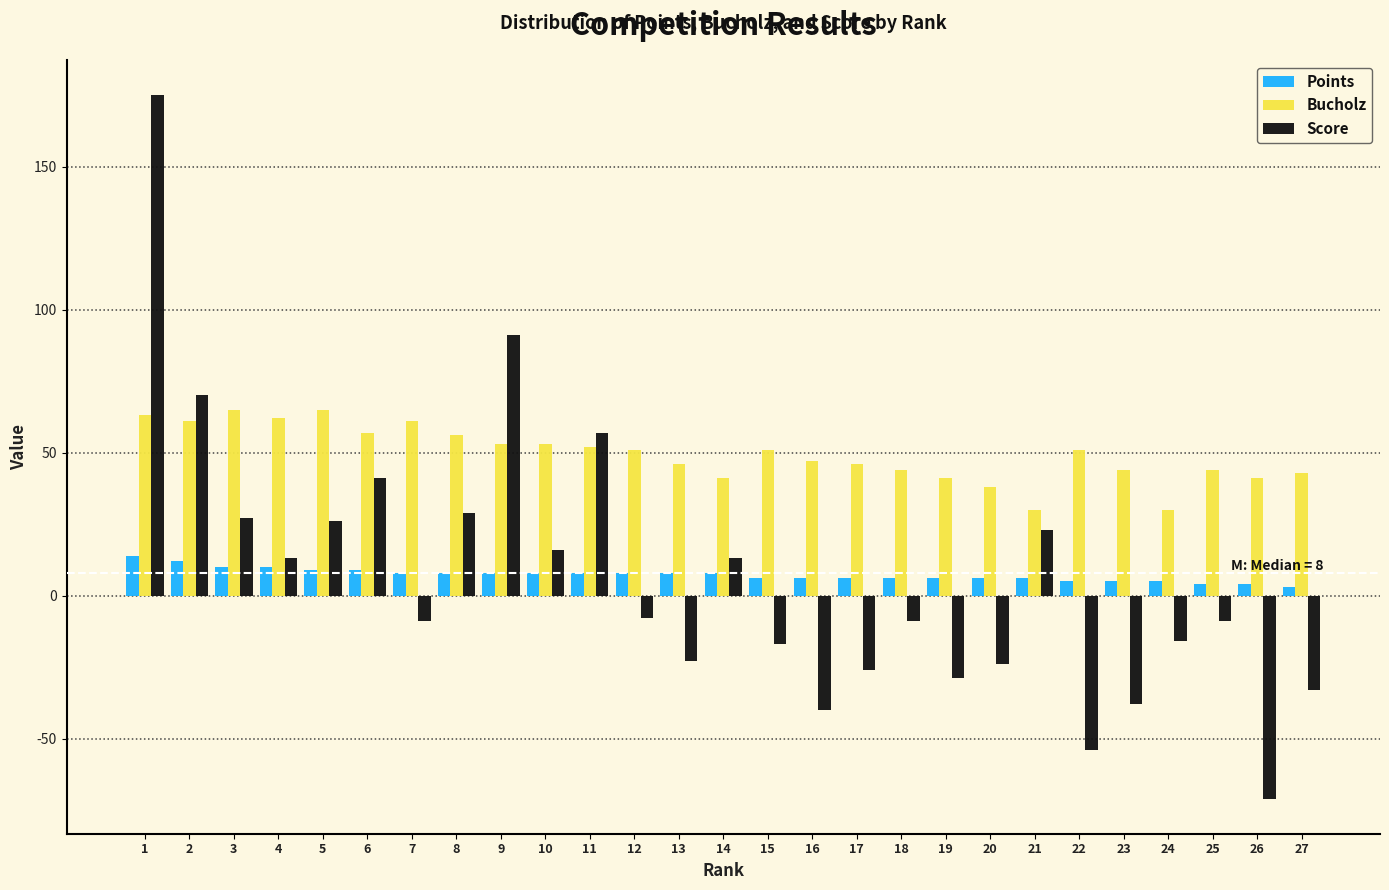

Which series has the largest total across all categories?

Bucholz